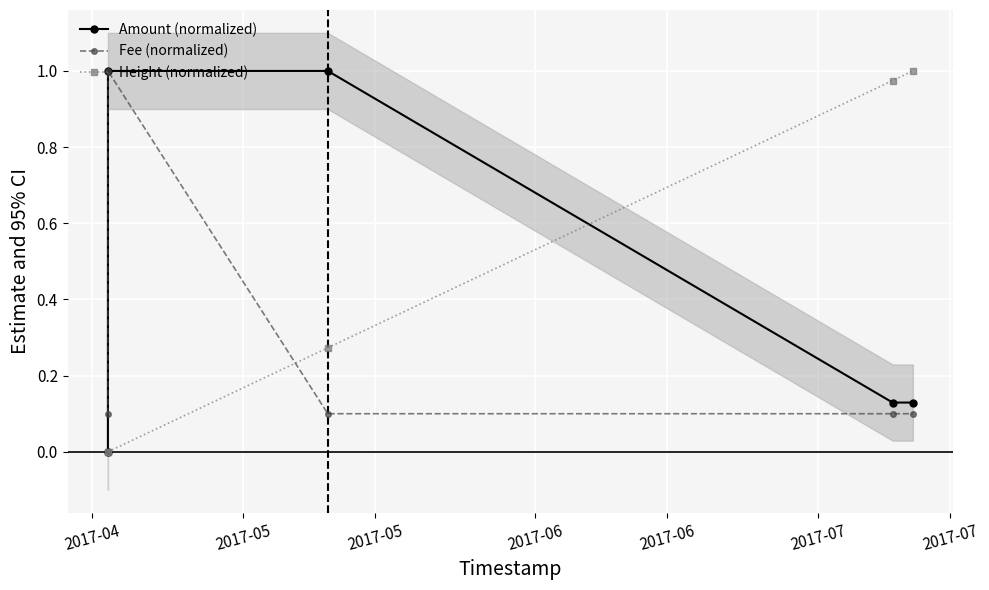

How many interior local peaks does the Amount (normalized) series have?

1